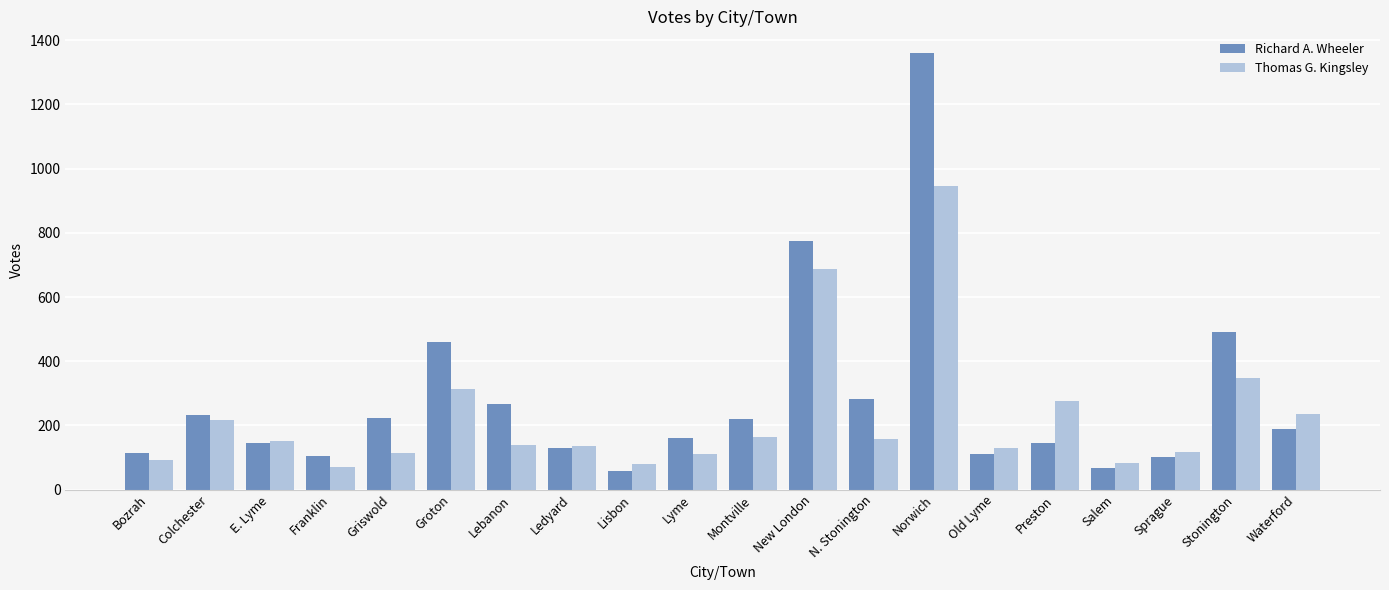

How many distinct data groups are displayed?

2